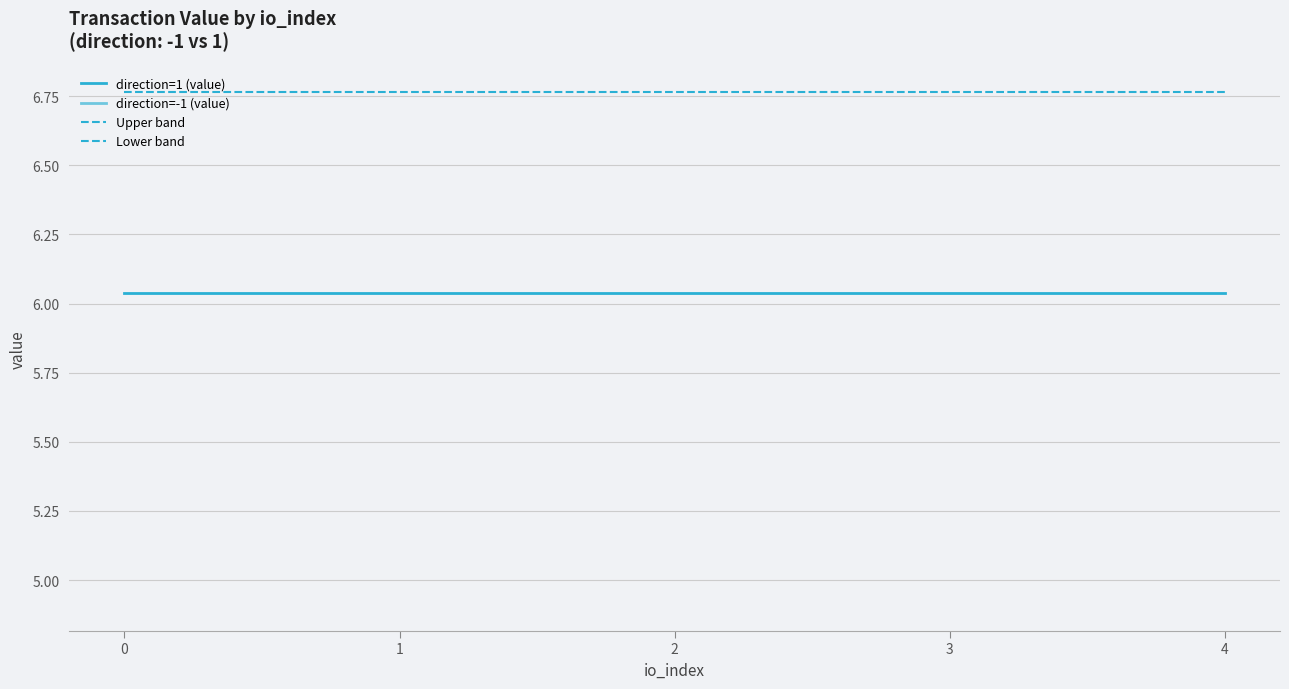

Does the chart display data point markers on the line(s)?

No